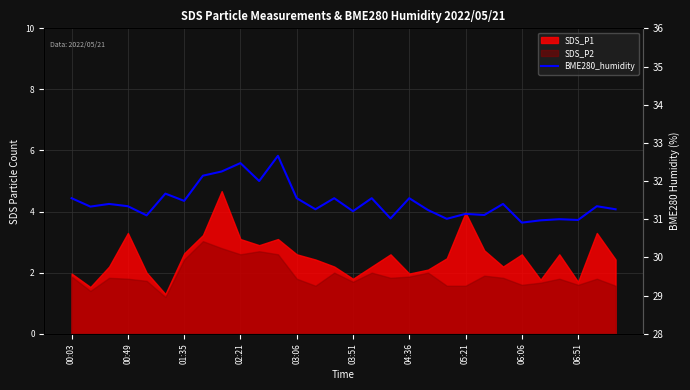

True or false: the data shows 17.9 at 03:51.

False